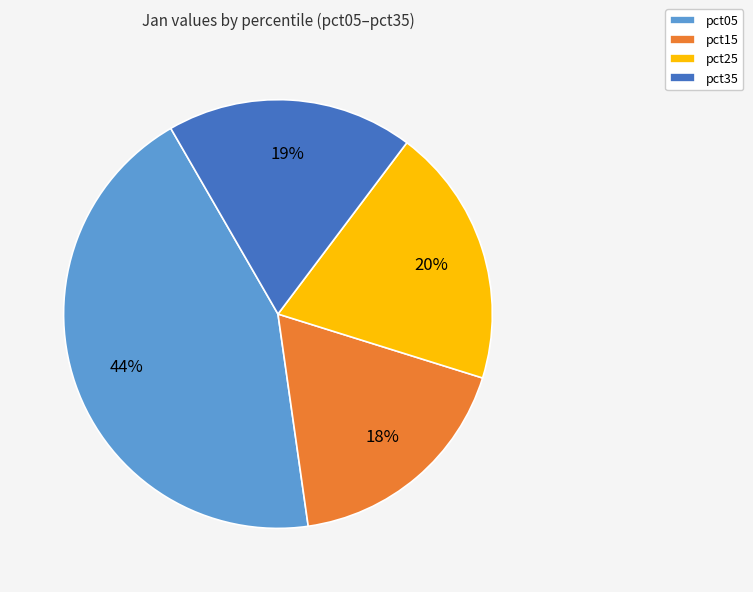

To the nearest percent, what is the difference between the pct35 and pct05 slice percentages?

25%